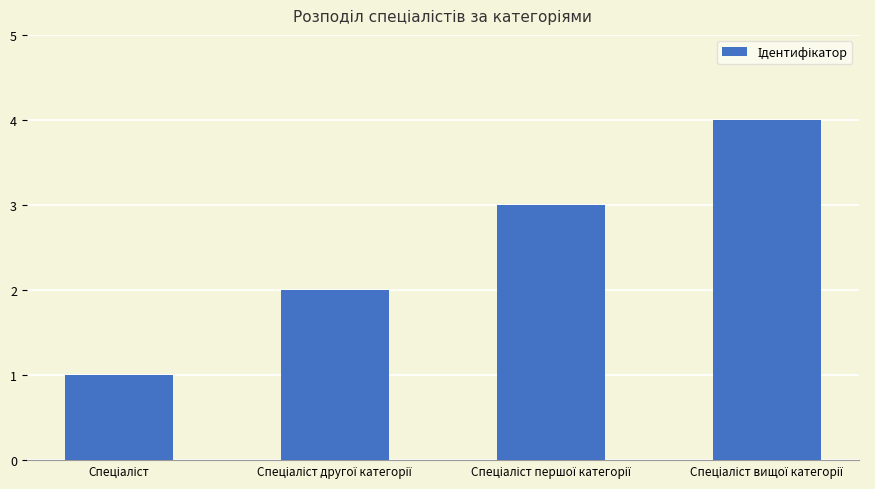

What is the sum of all values?

10